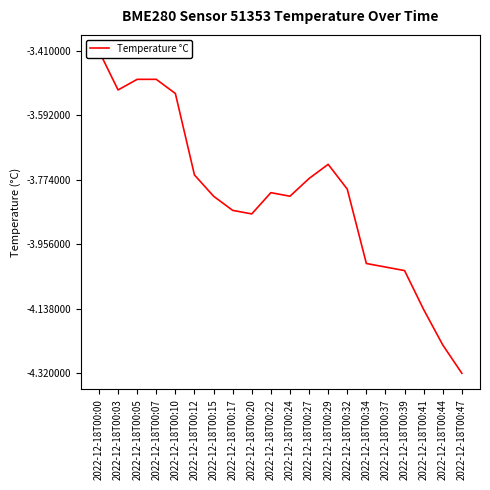

Where is the data nearest to the value -3?

2022-12-18T00:00